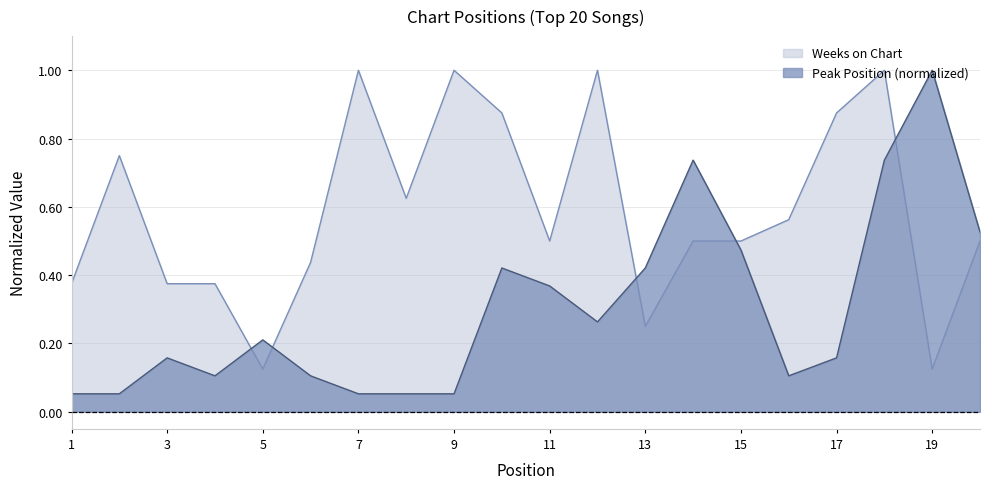

Rank the series by their average value, from highest to lowest.

Weeks on Chart, Peak Position (normalized)